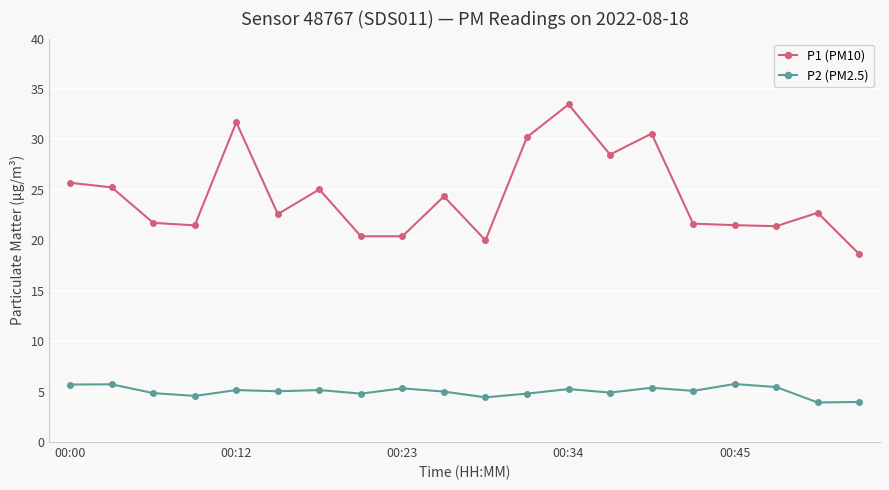

True or false: P1 (PM10) and P2 (PM2.5) intersect in this chart.

False